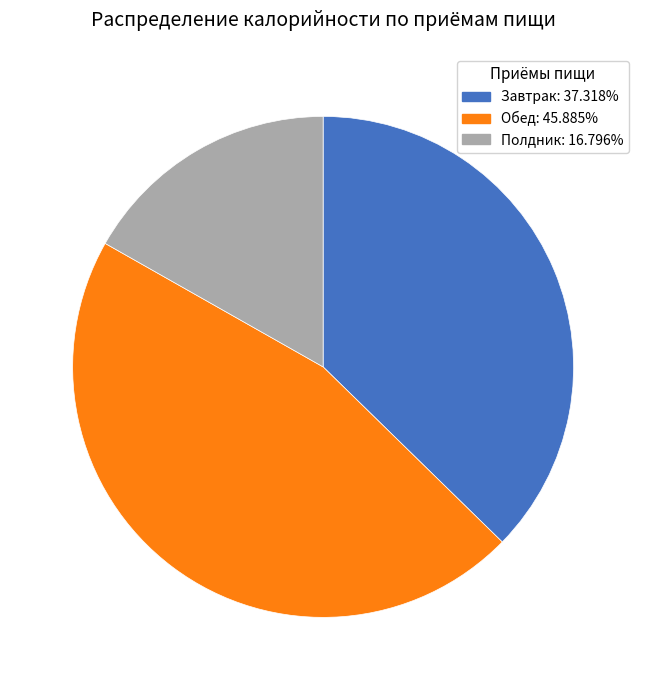

Is there any slice that represents more than half of the pie?

No